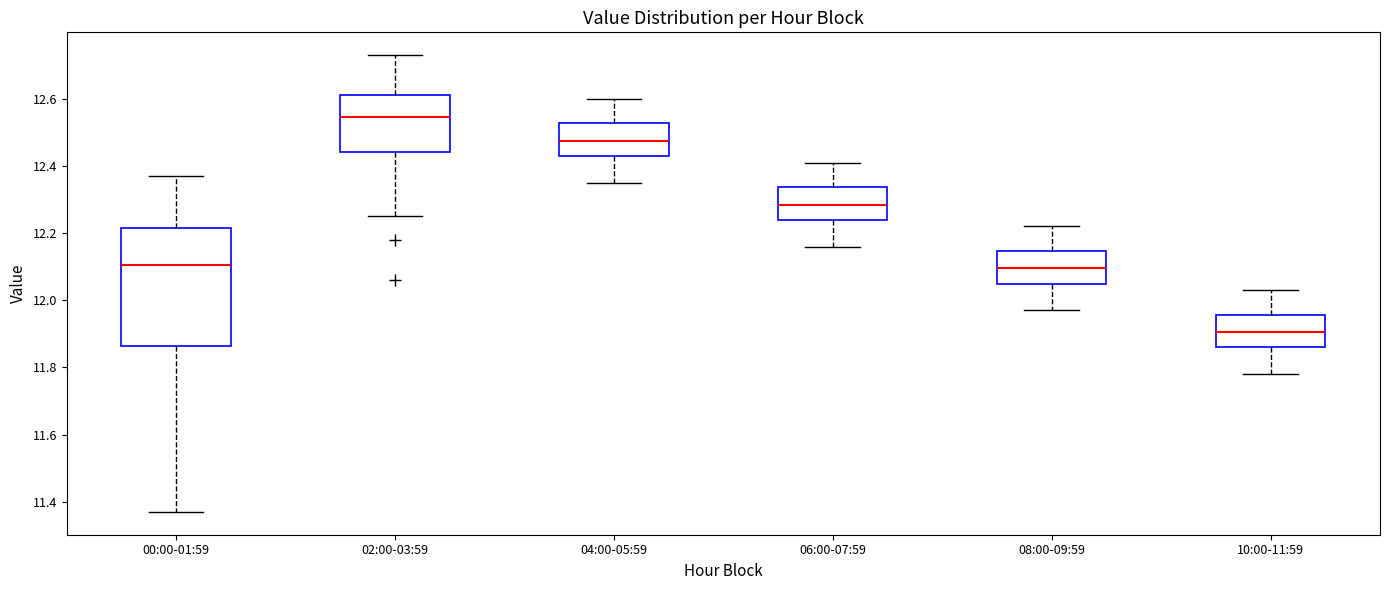

Where is the lower edge of the box for 08:00-09:59 on the y-axis? The values are not printed on the chart, so give them approximately, as read against the axis.

12.06